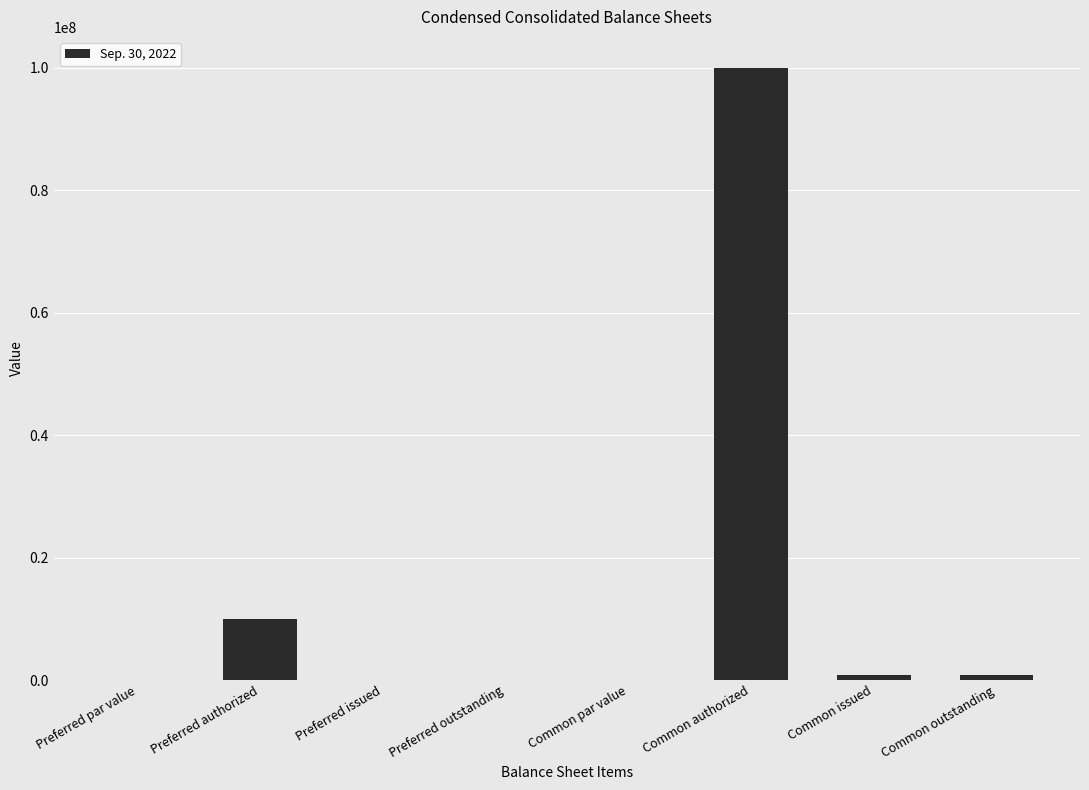

What is the change in value from Preferred issued to Common issued?

+888693.0